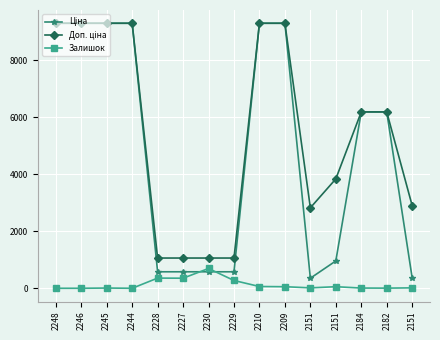

What is the difference between the maximum and minimum values in the Доп. ціна series?

8230.4